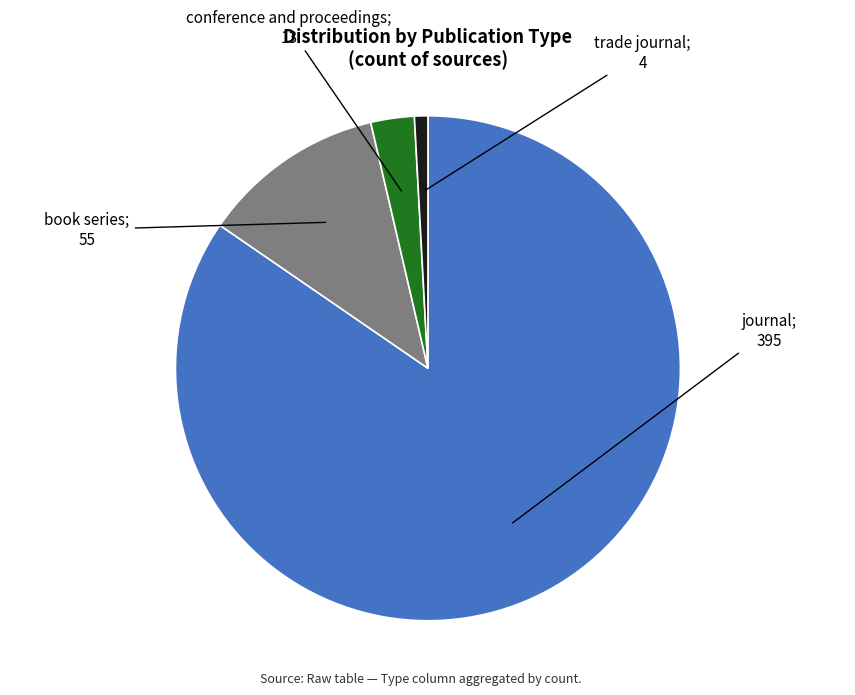

How many segments does this pie chart have?

4